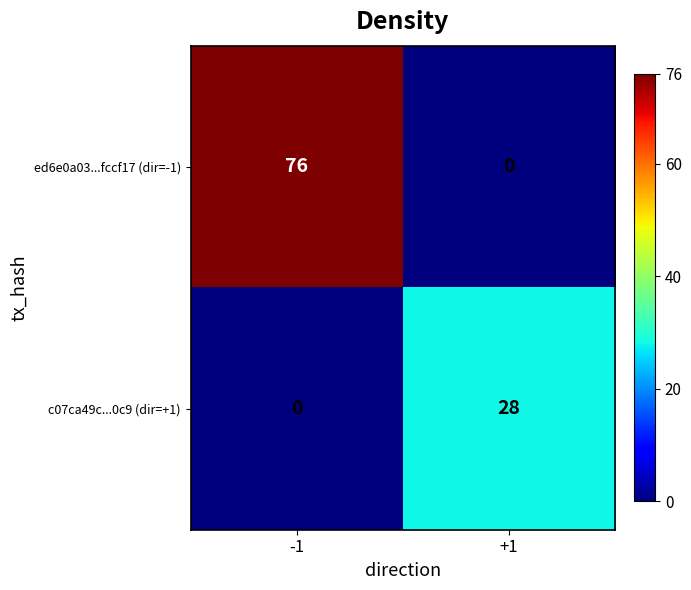

Reading left to right, what are all the values shown in this chart?

ed6e0a03...fccf17 (dir=-1): -1=76	+1=0
c07ca49c...0c9 (dir=+1): -1=0	+1=28